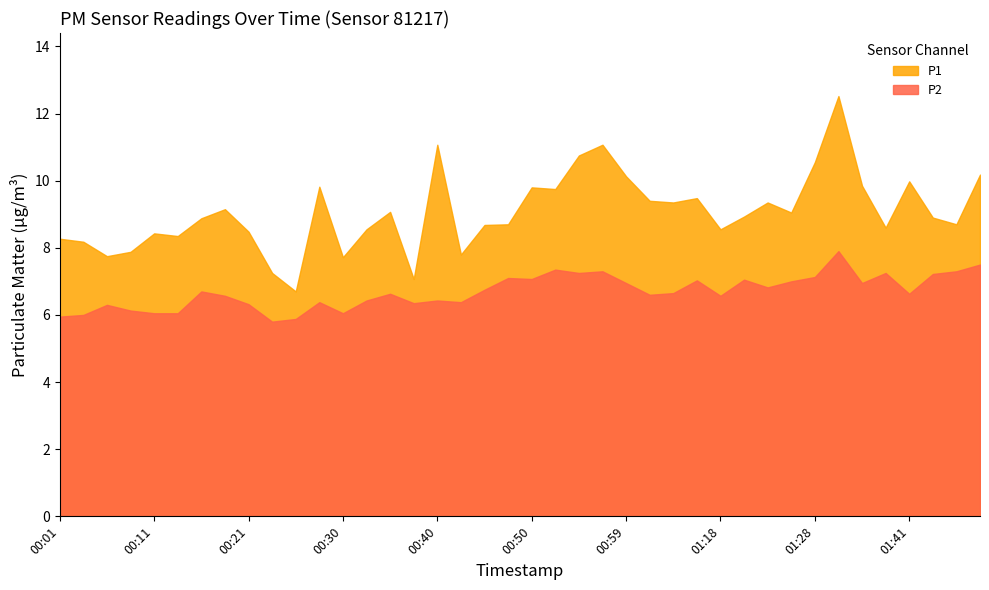

At which label is P1 closest to 9?

01:25